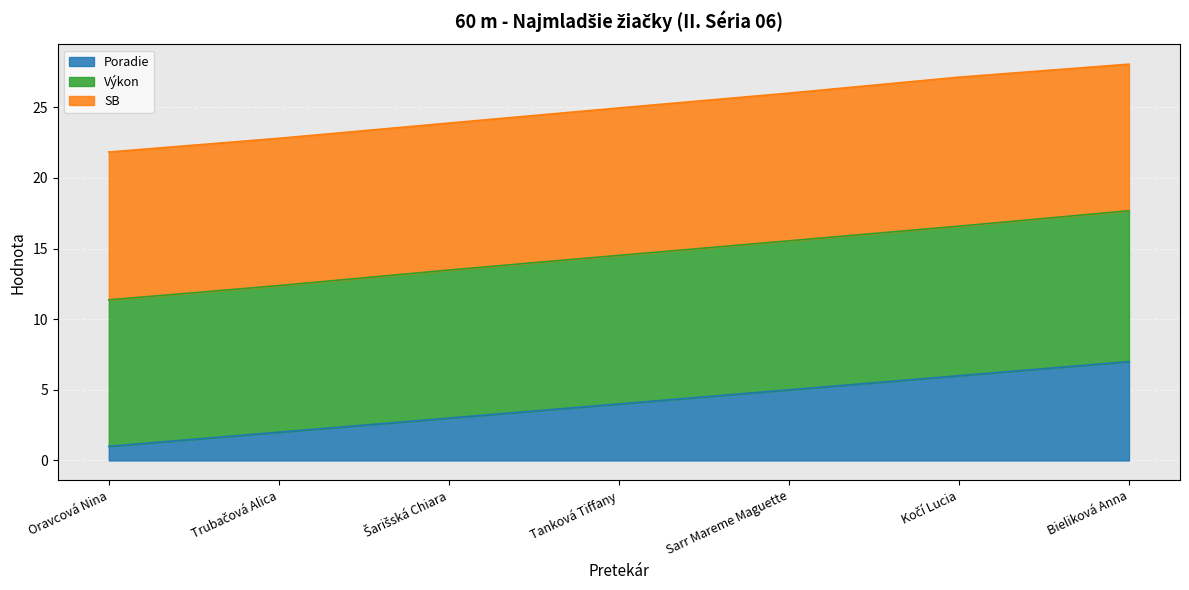

Which series has the largest total across all categories?

Výkon